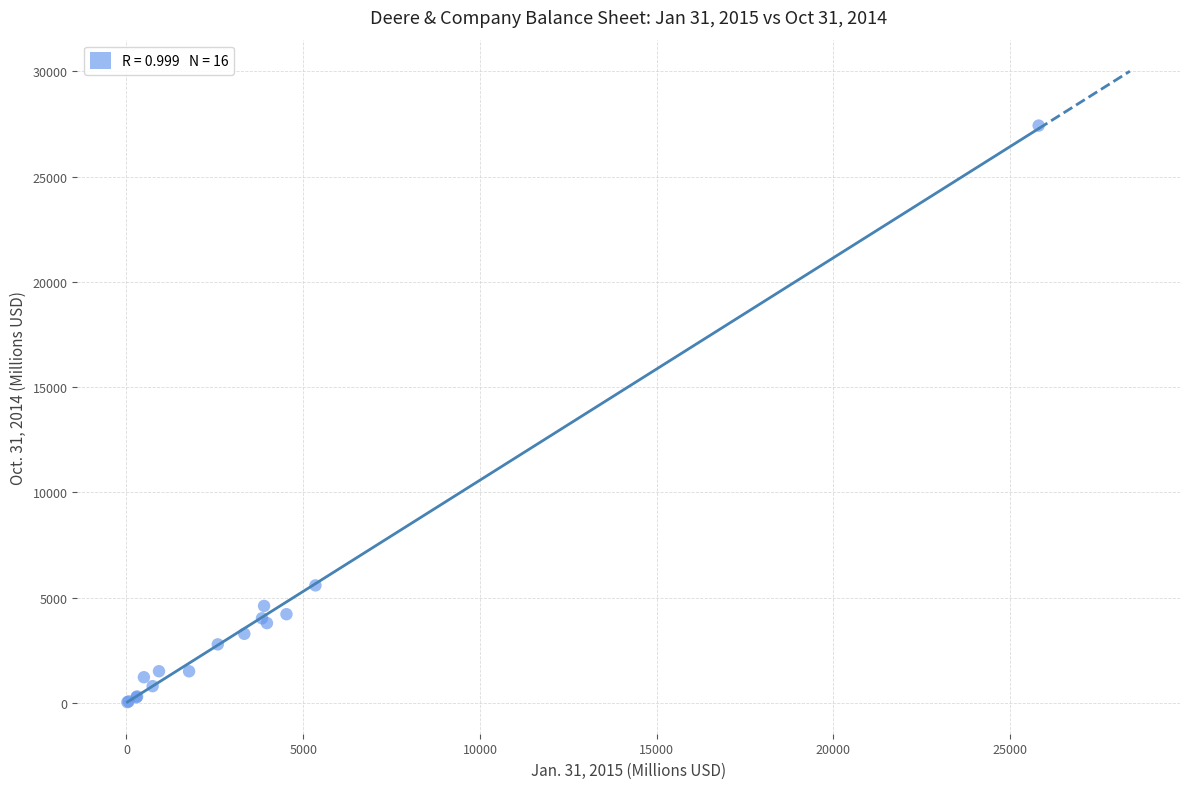

What Y value in the scatter plot is closest to 13726?

5577.8